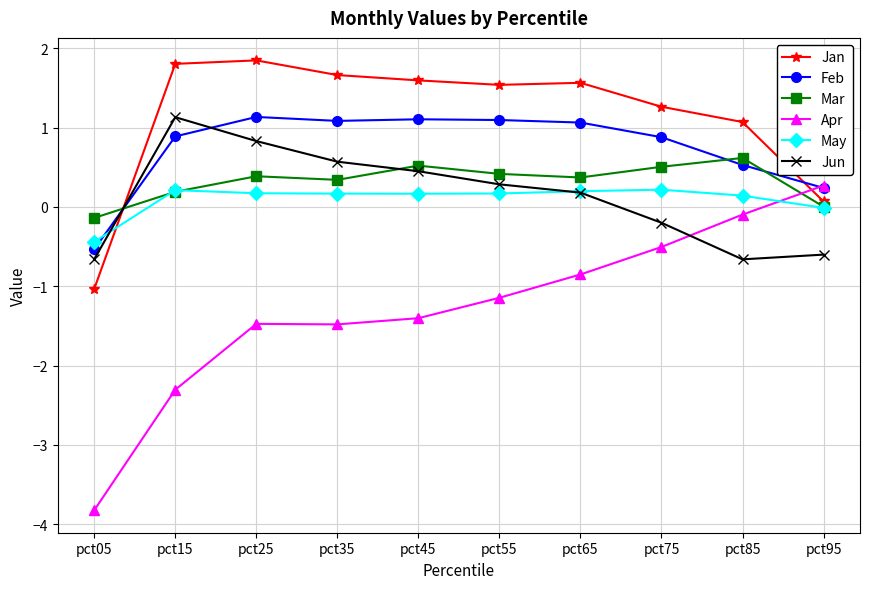

Read the Mar value at pct15.

0.2